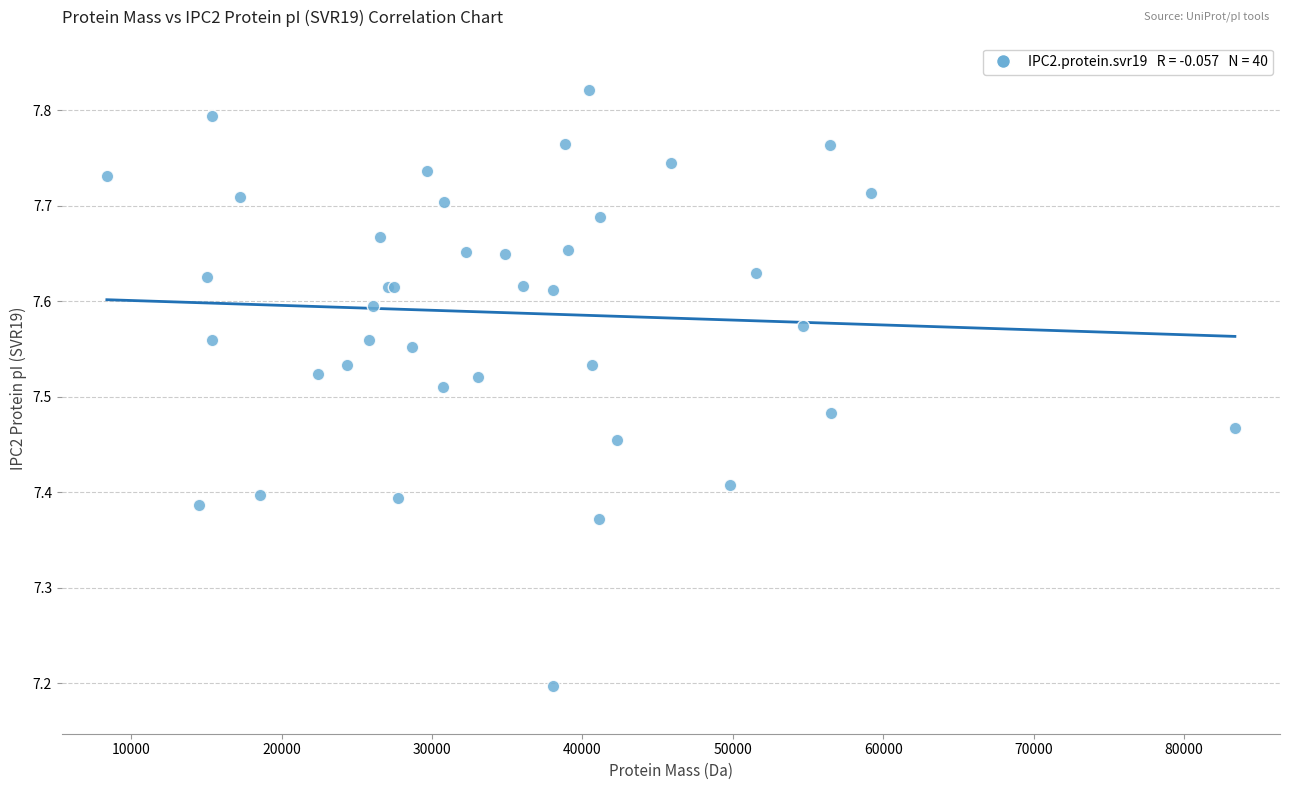

What Y value in the scatter plot is closest to 7?

7.2